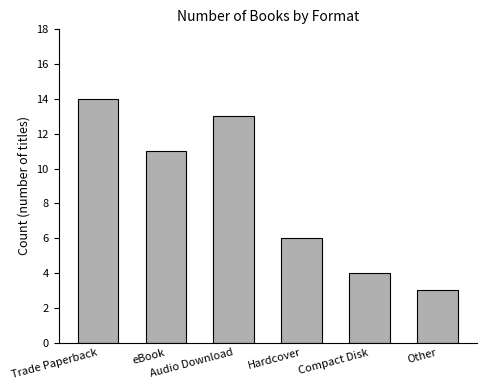

Rank the categories by value from lowest to highest.

Other, Compact Disk, Hardcover, eBook, Audio Download, Trade Paperback